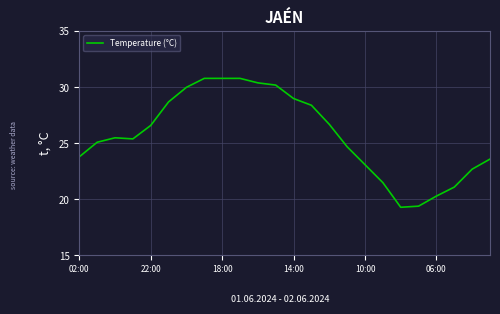

What is the difference between the maximum and minimum values?

11.5